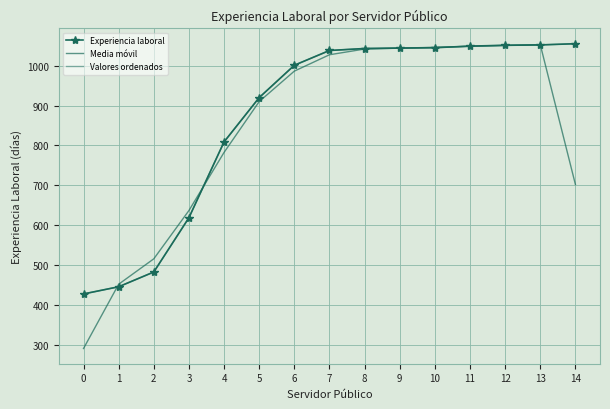

True or false: Experiencia laboral has more than 1 interior local peaks.

False